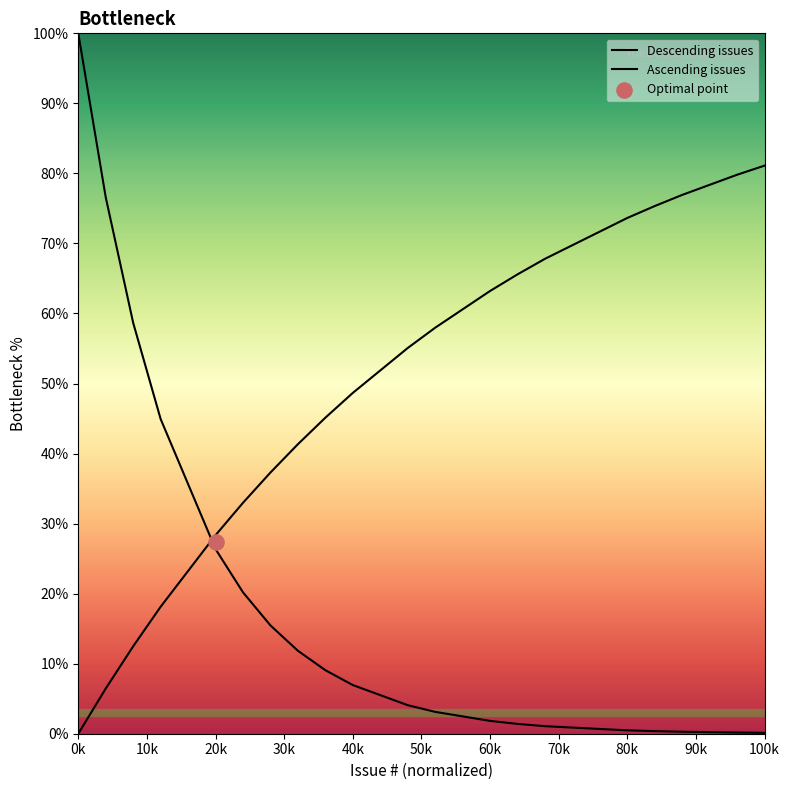

Which series has the largest Y range (max minus min)?

Descending issues